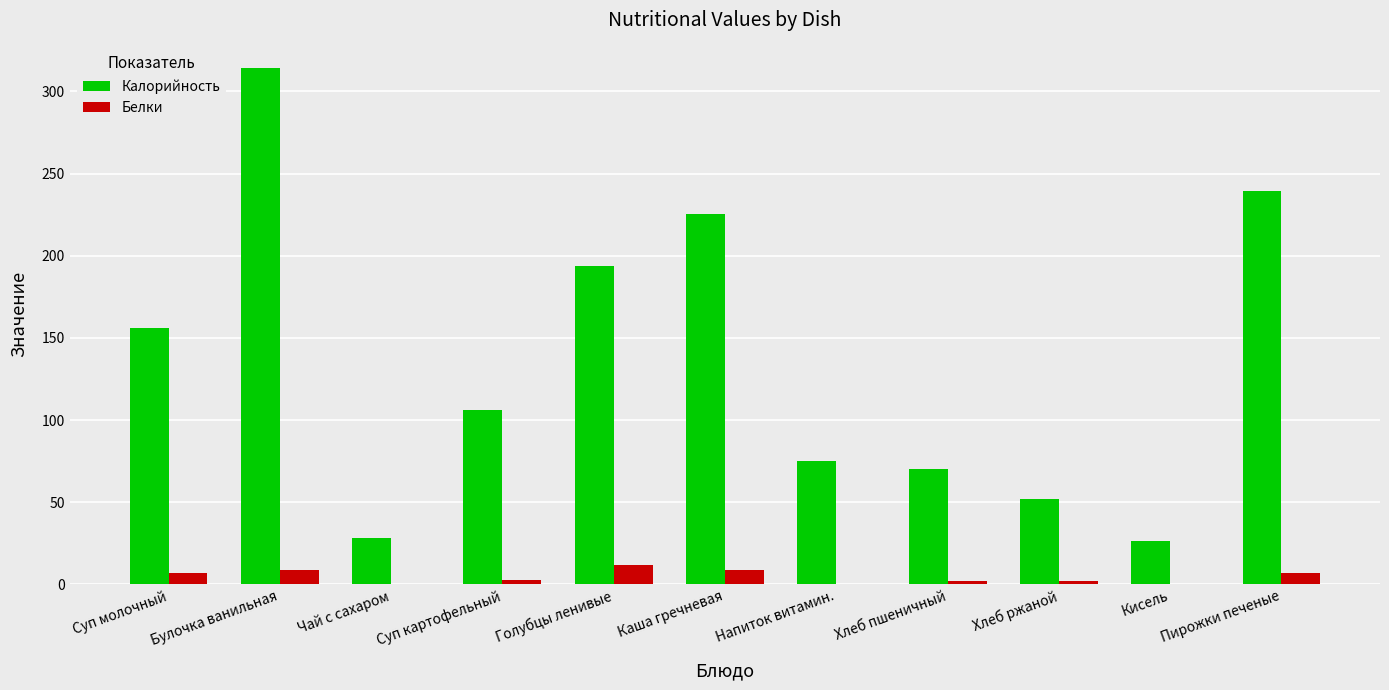

What is the spread (max minus min) of values at Пирожки печеные?

232.4